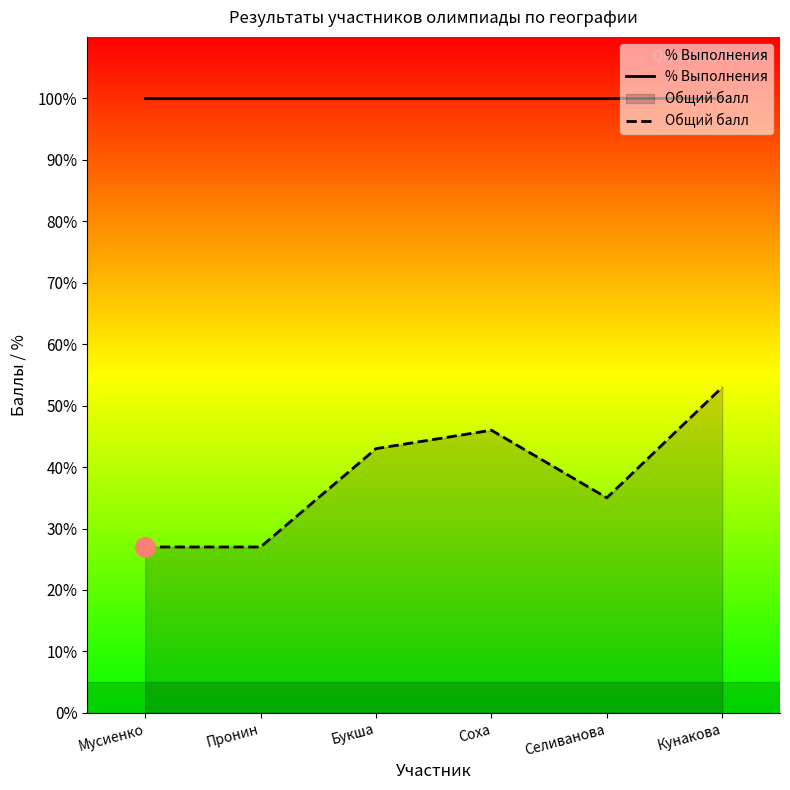

Reading right to left, extract all data points from this chart.

% Выполнения: 100	100	100	100	100	100
Общий балл: 53	35	46	43	27	27